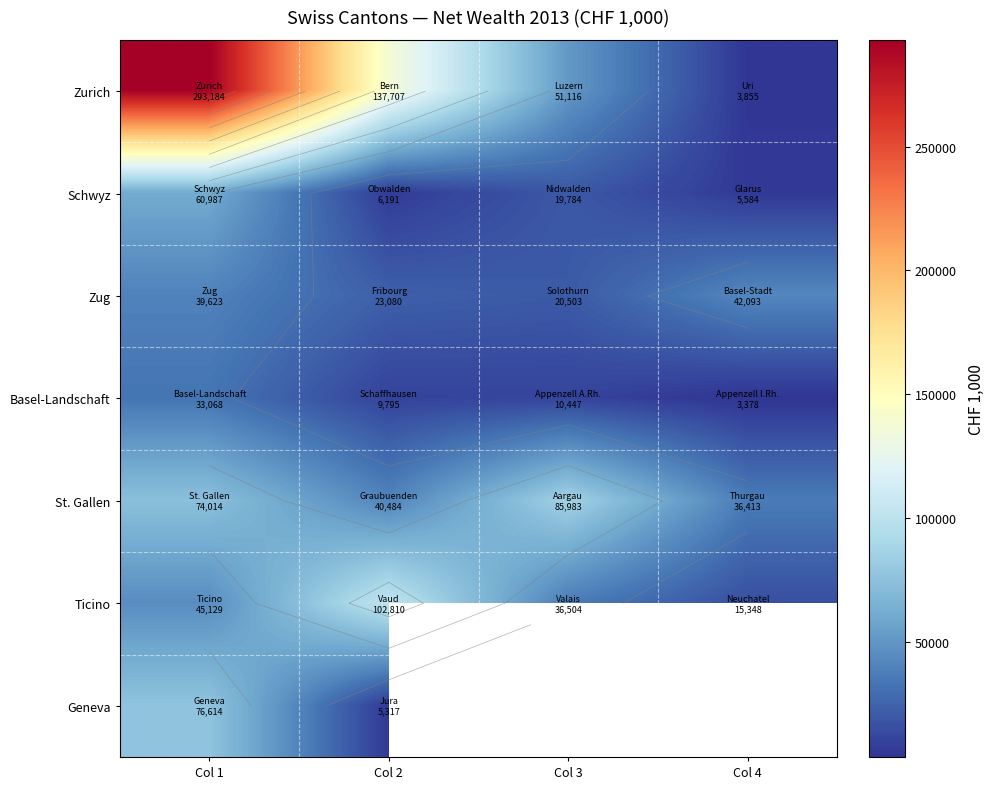

Which category has the highest value across all series?

Col 1